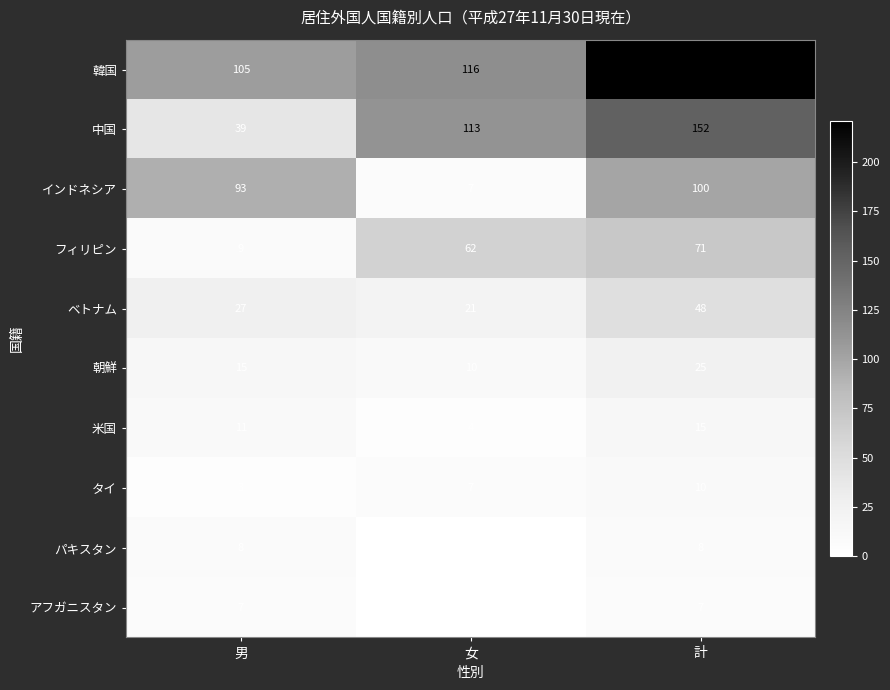

What is the total value across all series at 女?

340